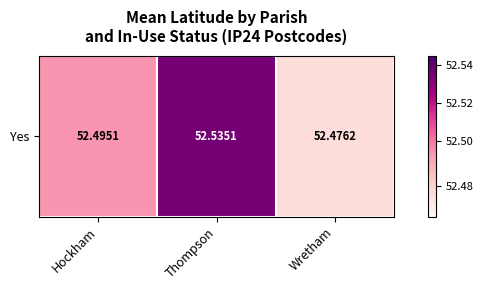

What is the maximum value shown in the chart?

52.5